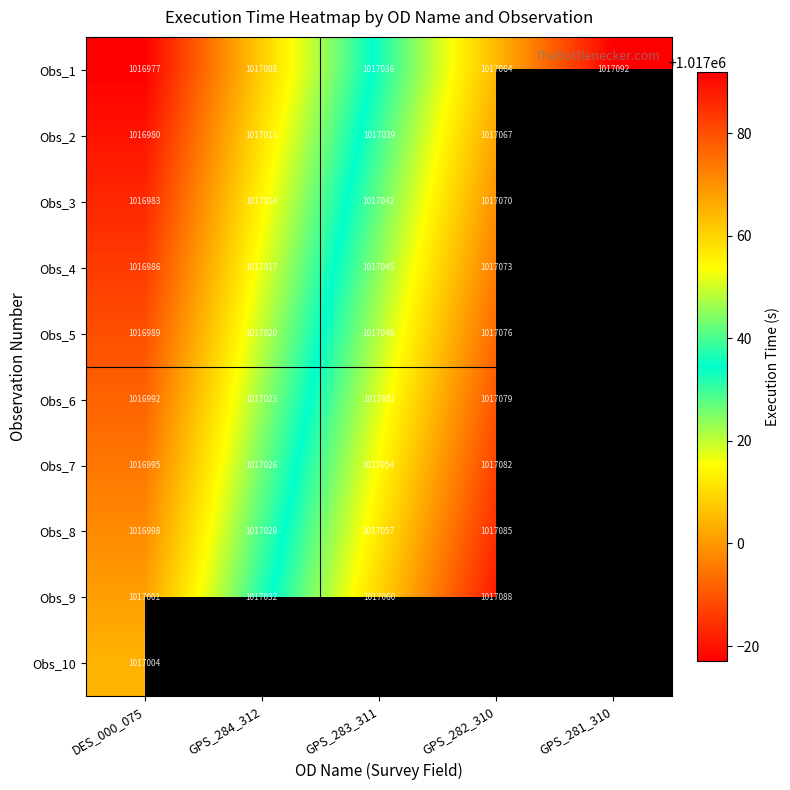

Count the number of data series in this chart.

10